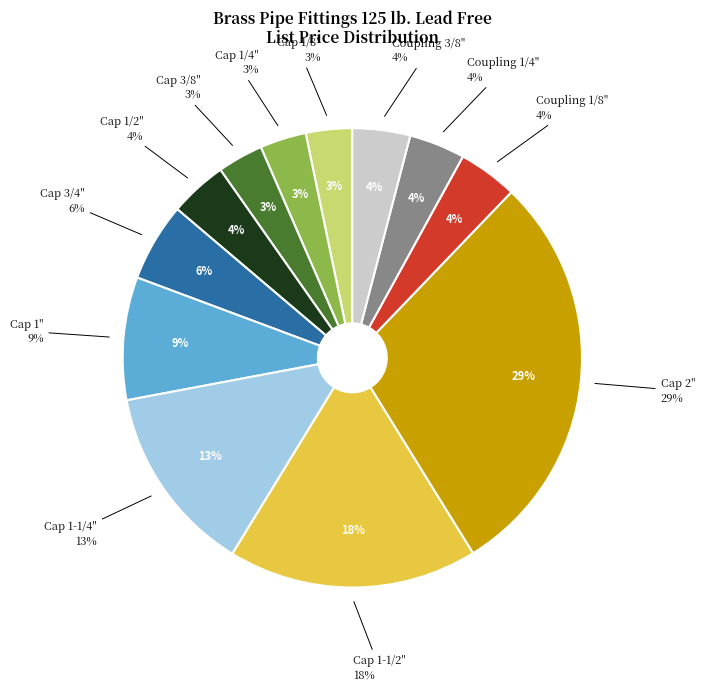

Count the number of slices in the pie.

12